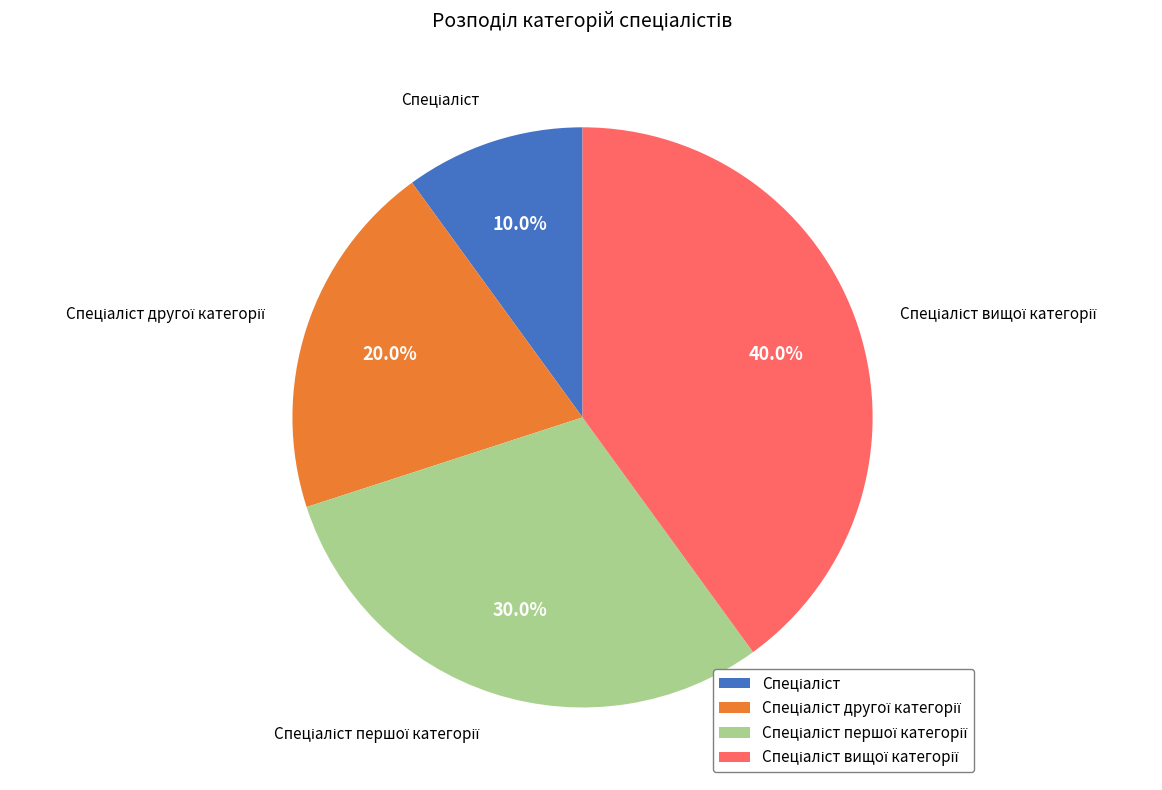

Does any single category account for the majority?

No